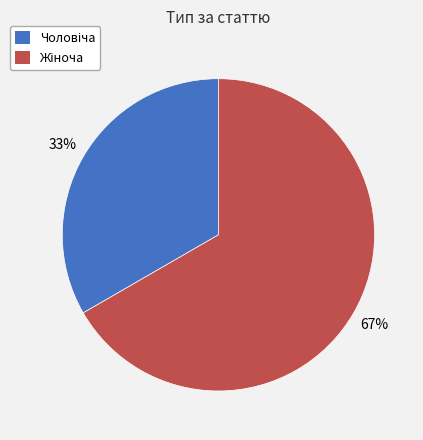

Is there a majority slice in this chart?

Yes